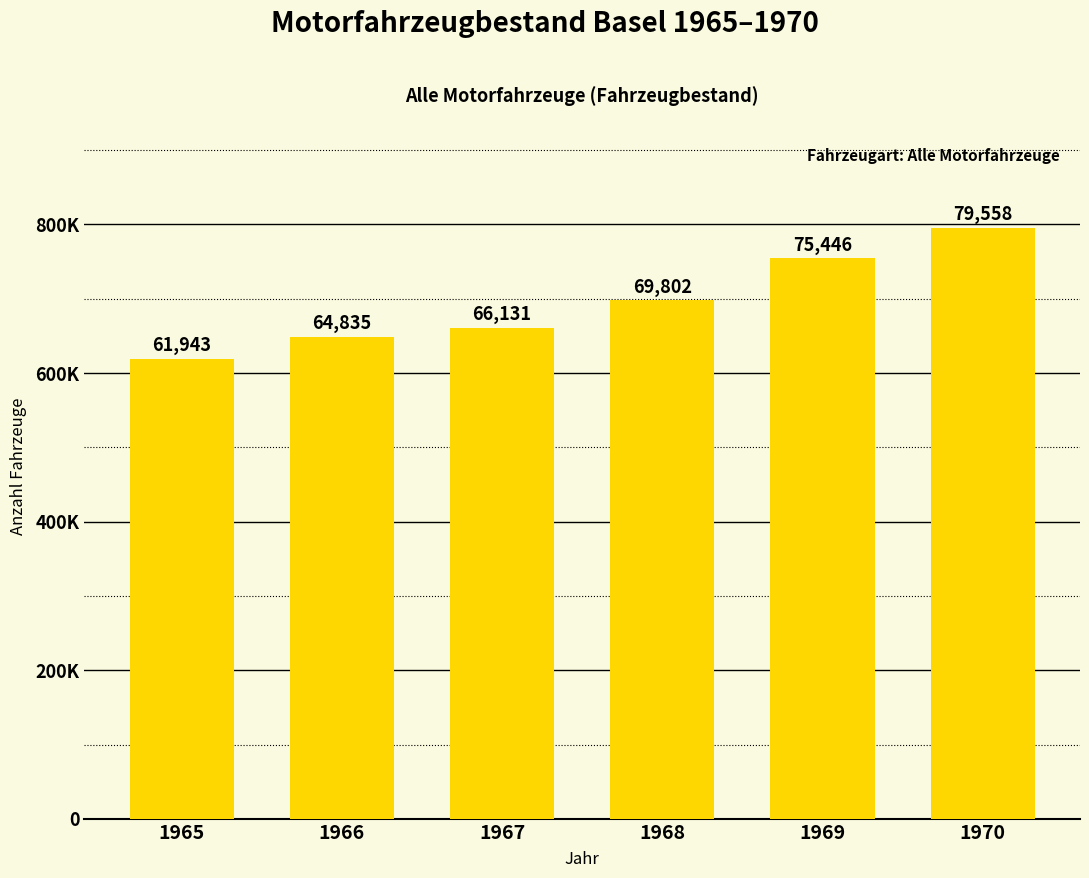

The chart shows a value of 61943 at 1965. True or false?

True